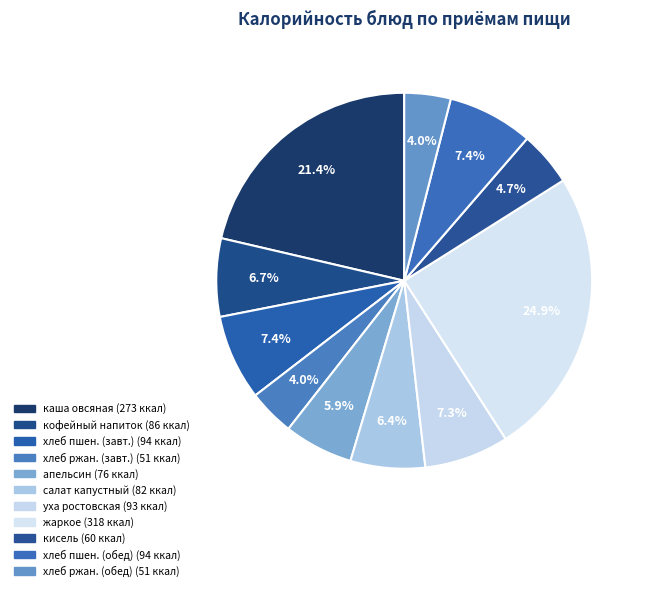

How many segments does this pie chart have?

11